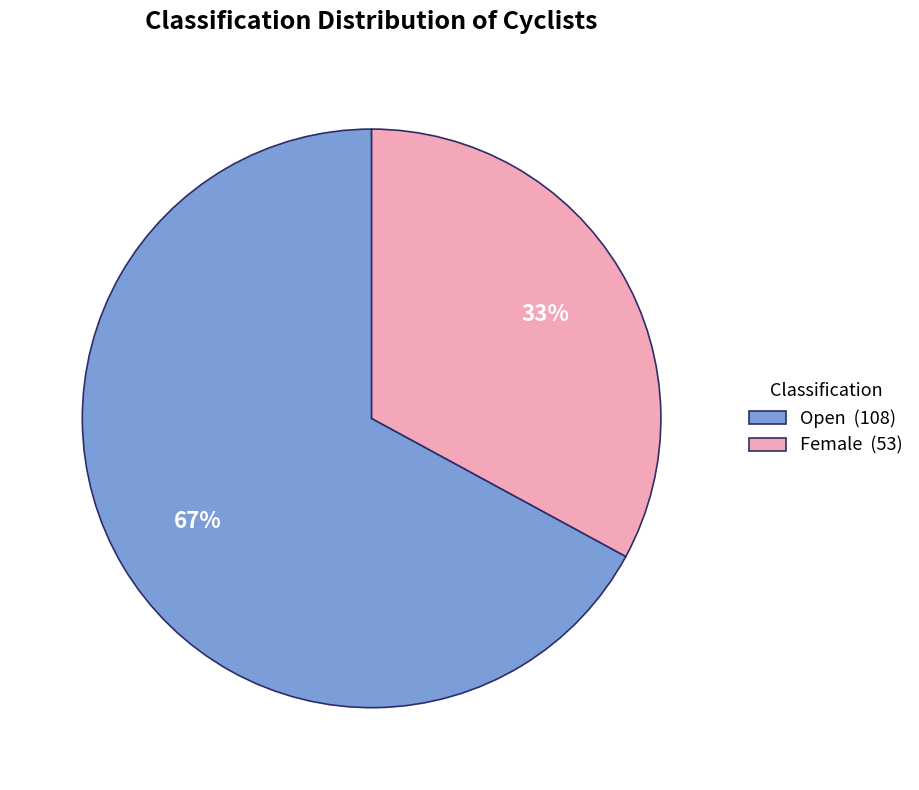

What is the largest slice in the pie chart?

Open